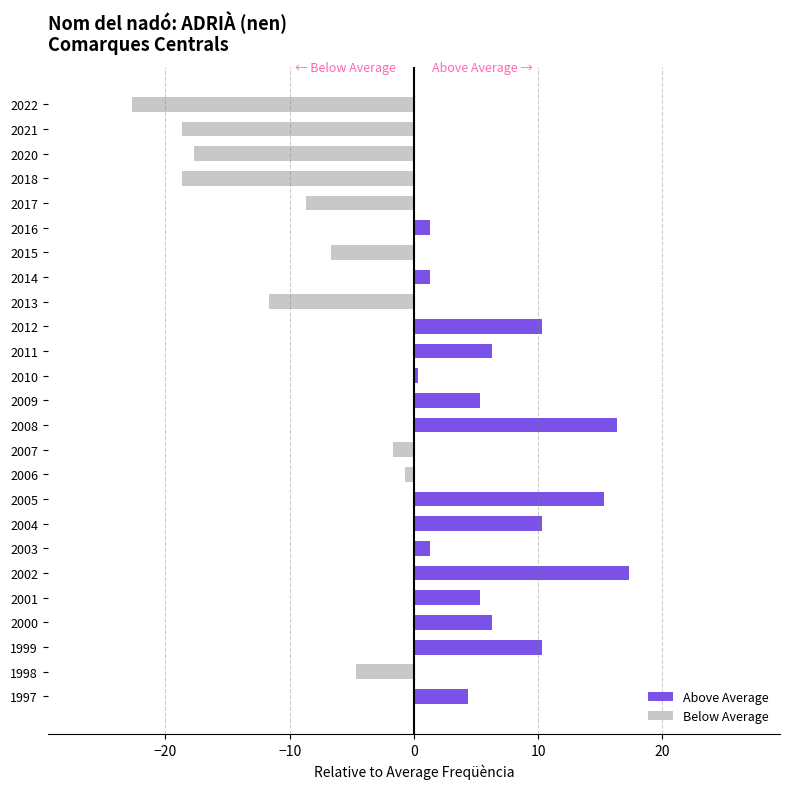

Which series has the widest spread of values?

Below Average